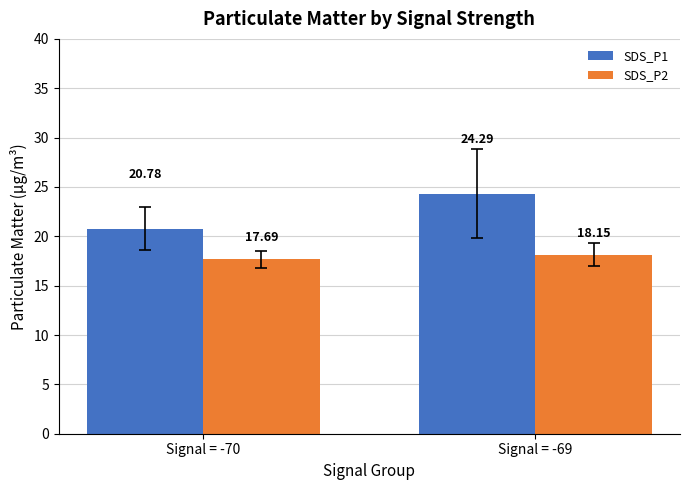

What is the sum of all SDS_P1 values?

45.1